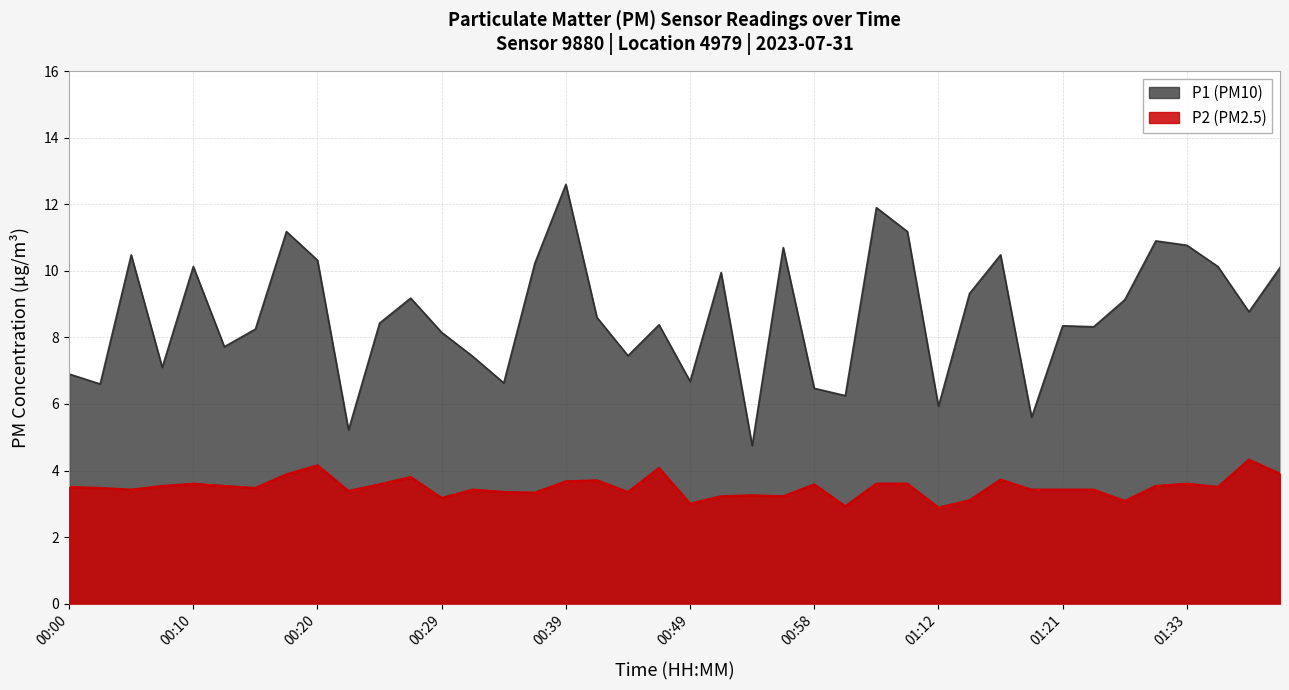

Which has a higher value, 00:10 or 00:20?

00:20